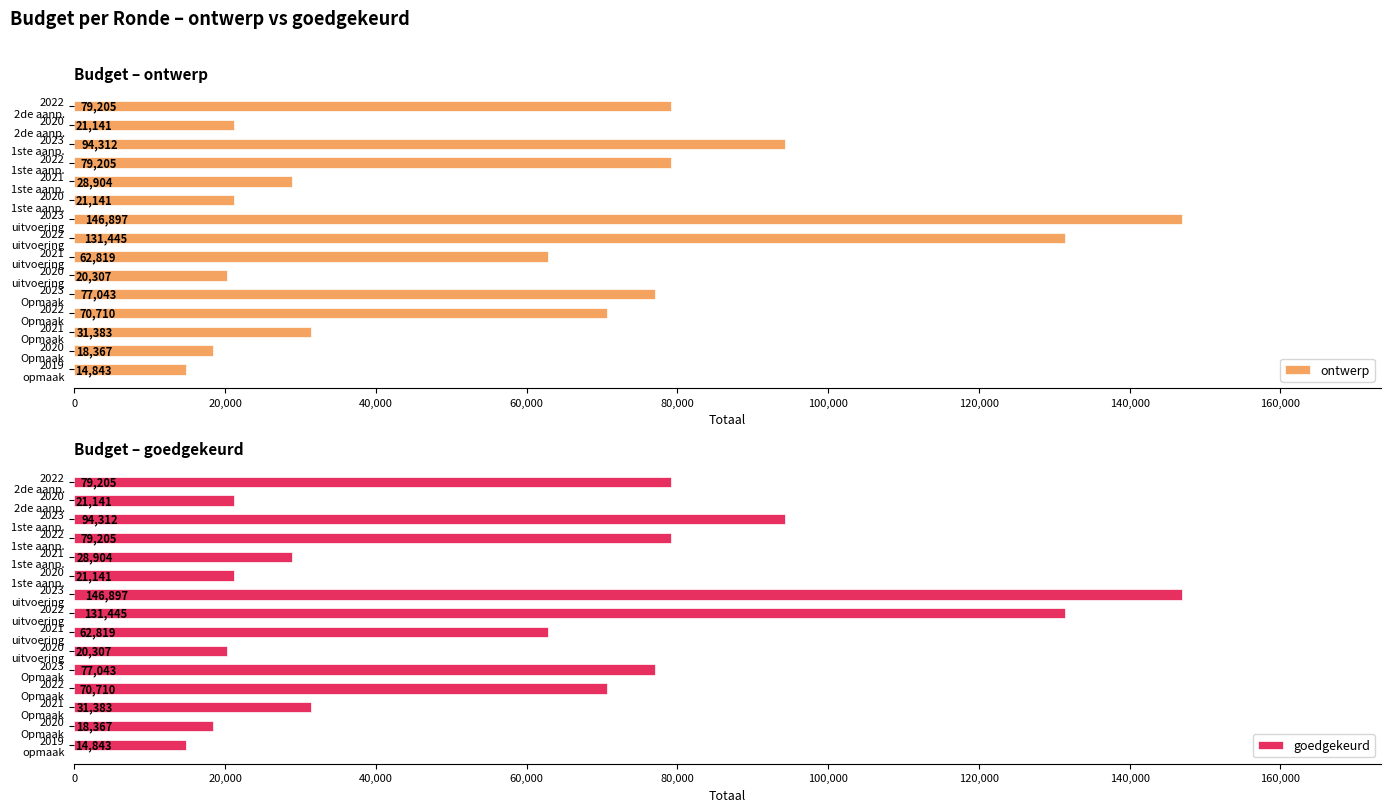

What is the difference between the maximum and second lowest values in the ontwerp series?

128530